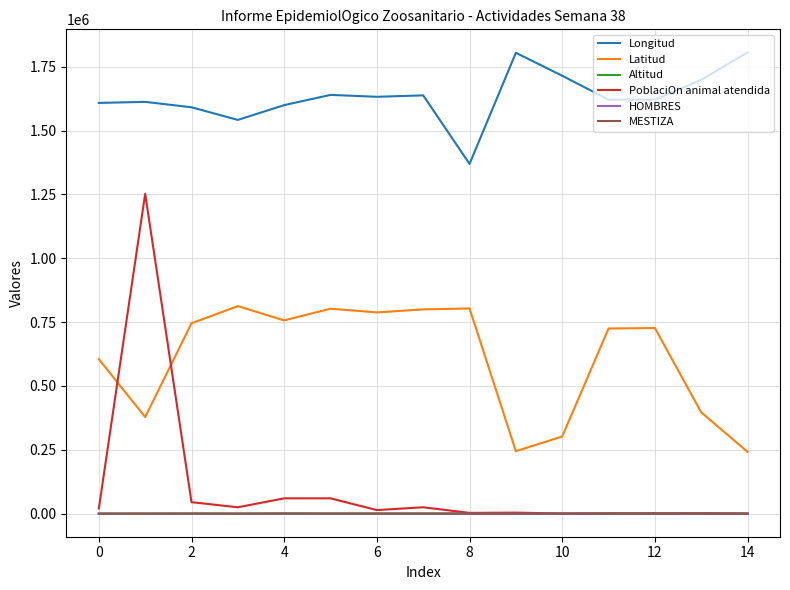

What is the sum of all Altitud values?

13587